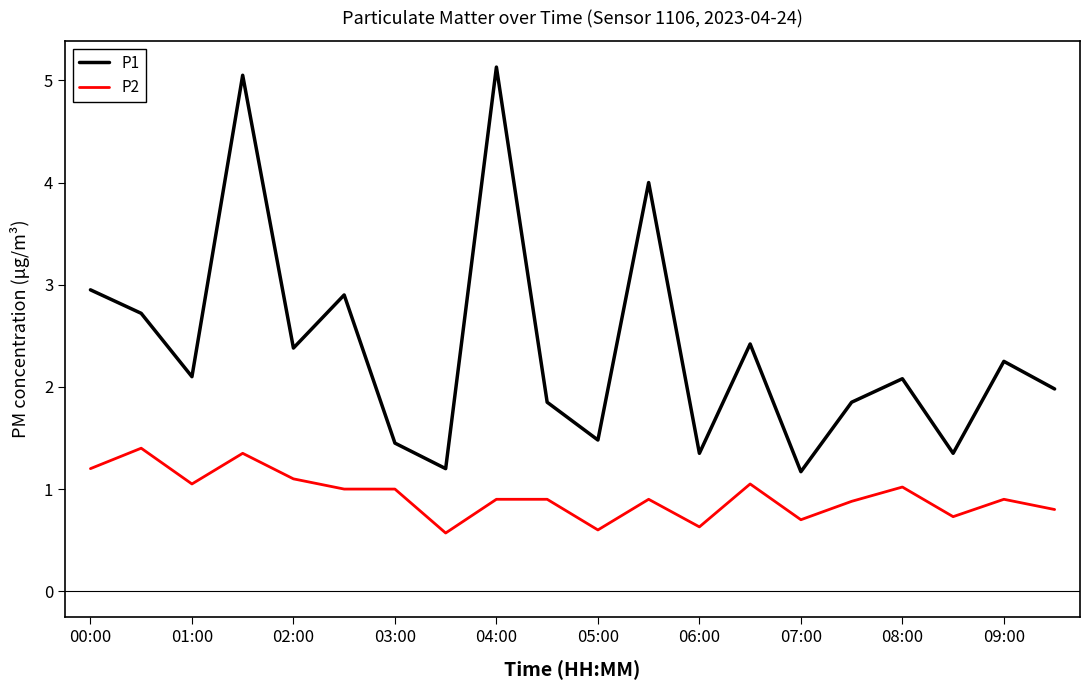

How many lines are shown in the chart?

2